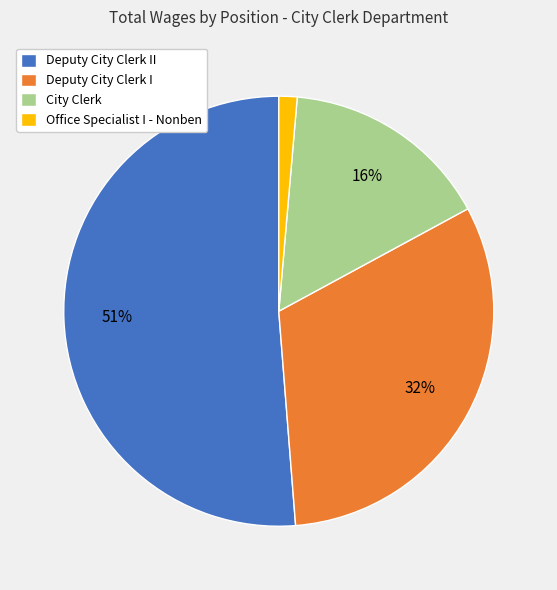

Is it true that Deputy City Clerk I is 32% of the pie?

True